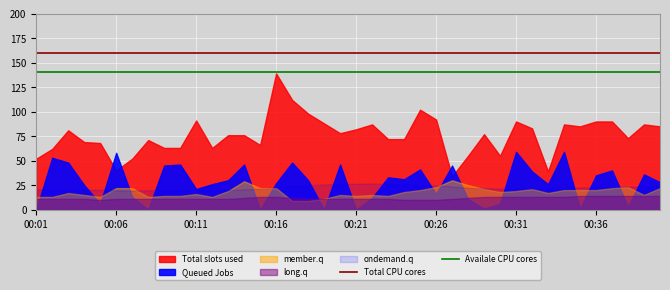

Does the chart display data point markers on the line(s)?

No